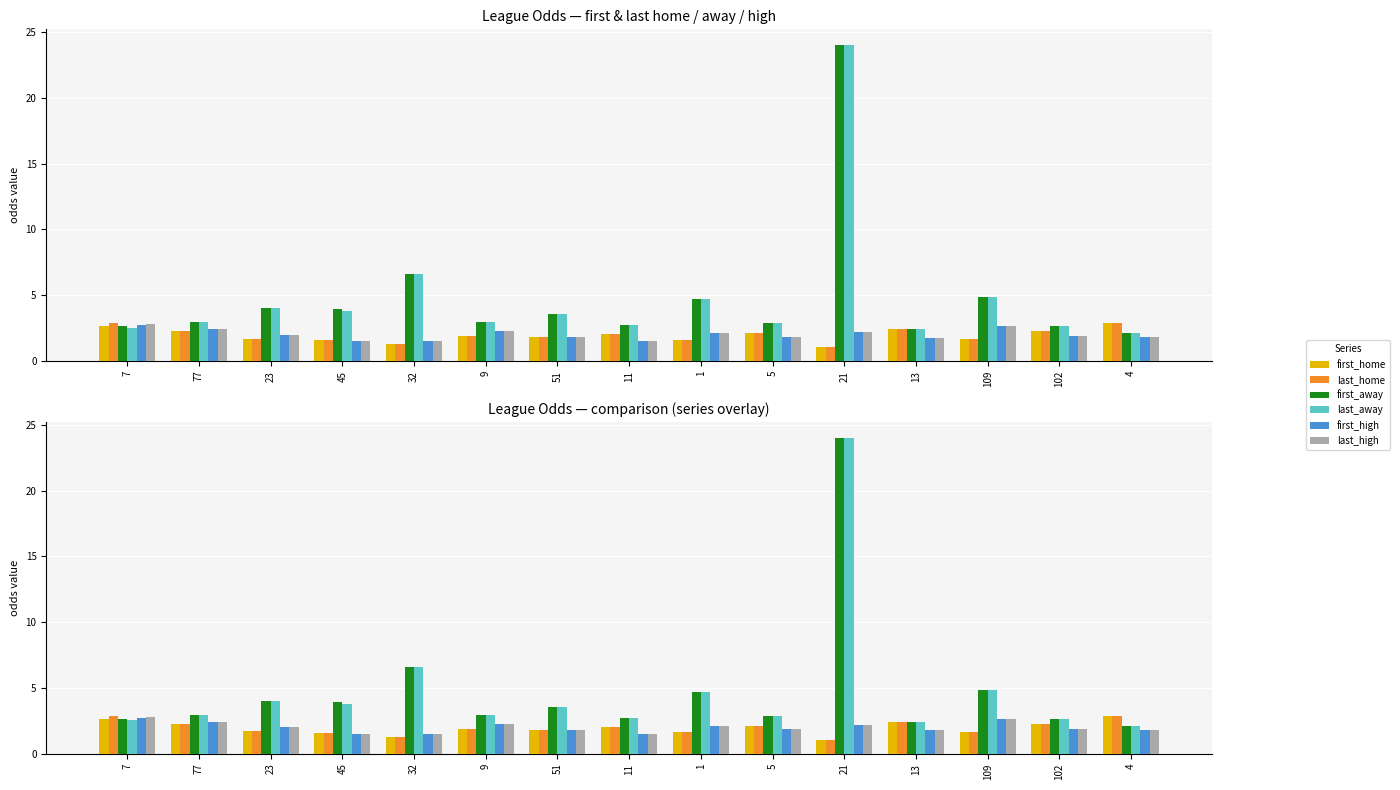

What is the lowest value of the last_high series?

1.5